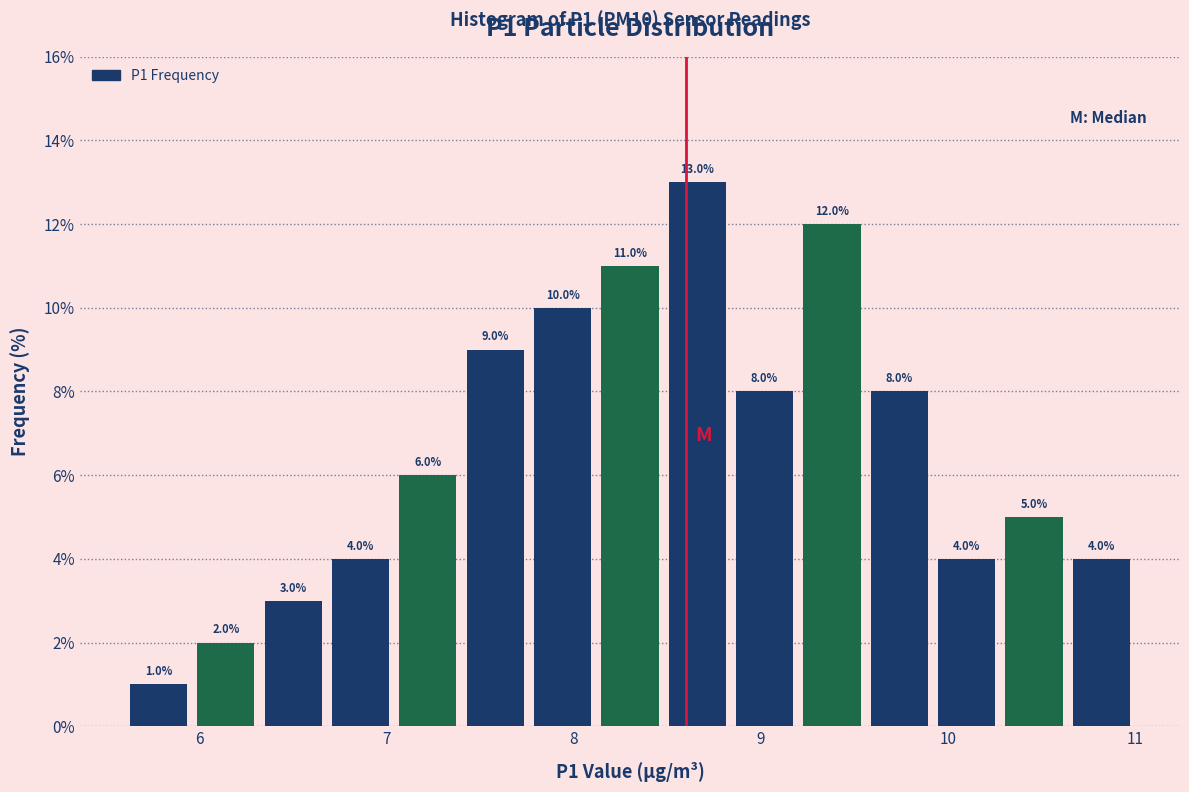

Around what value on the x-axis is the tallest bar? Give the approximate position of its centre, as read against the axis.

8.7